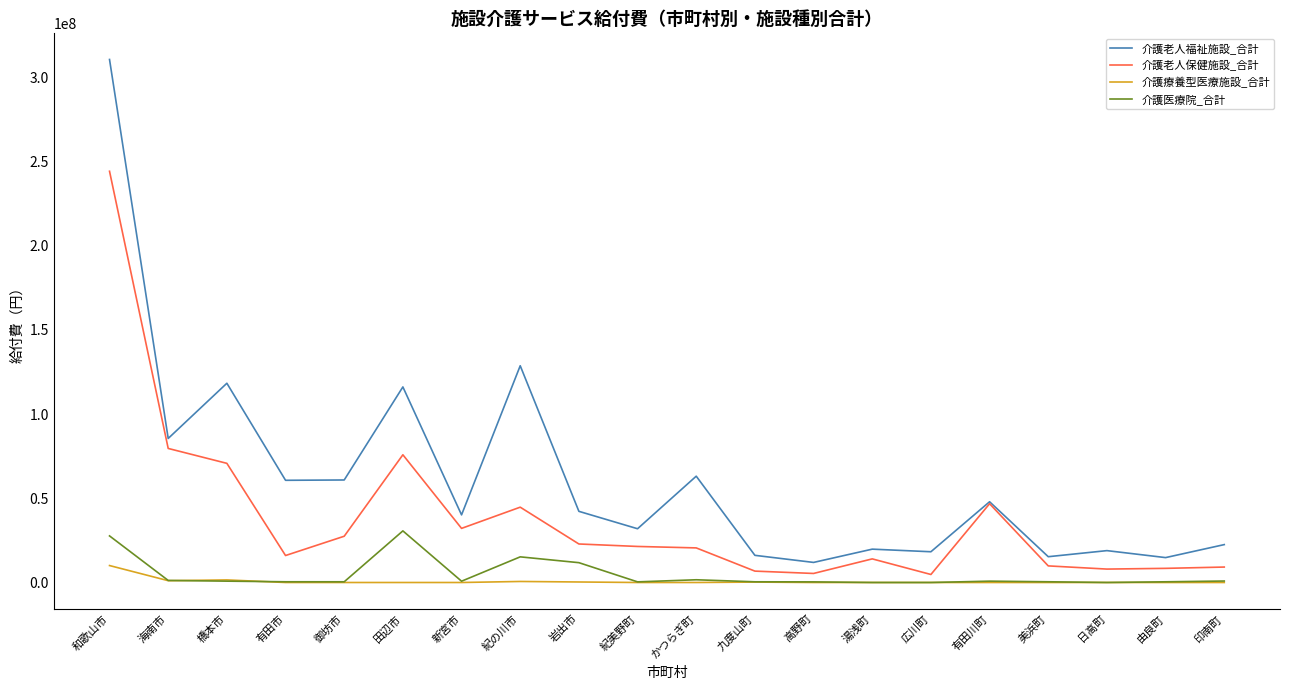

Rank the series at 田辺市 from highest to lowest value.

介護老人福祉施設_合計, 介護老人保健施設_合計, 介護医療院_合計, 介護療養型医療施設_合計